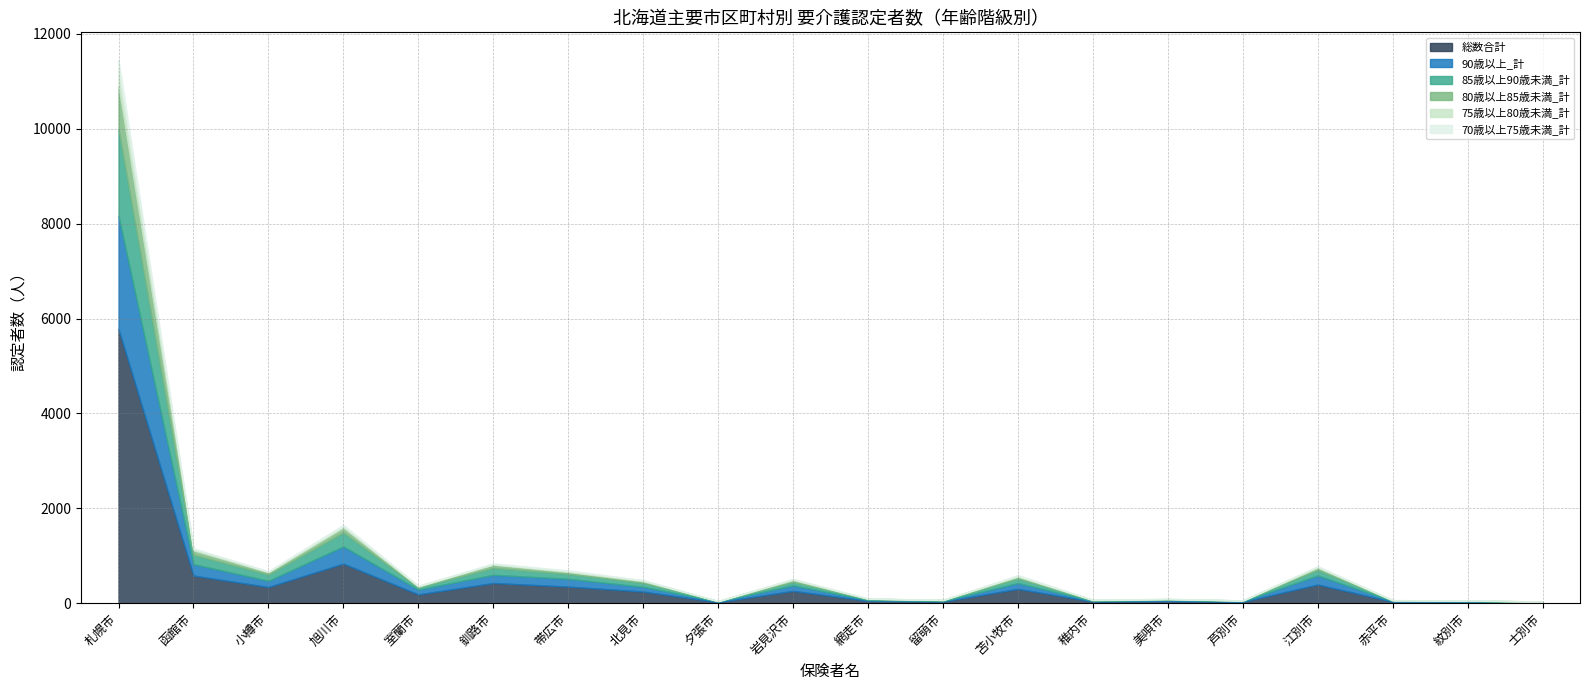

What is the lowest value of the 総数合計 series?

18